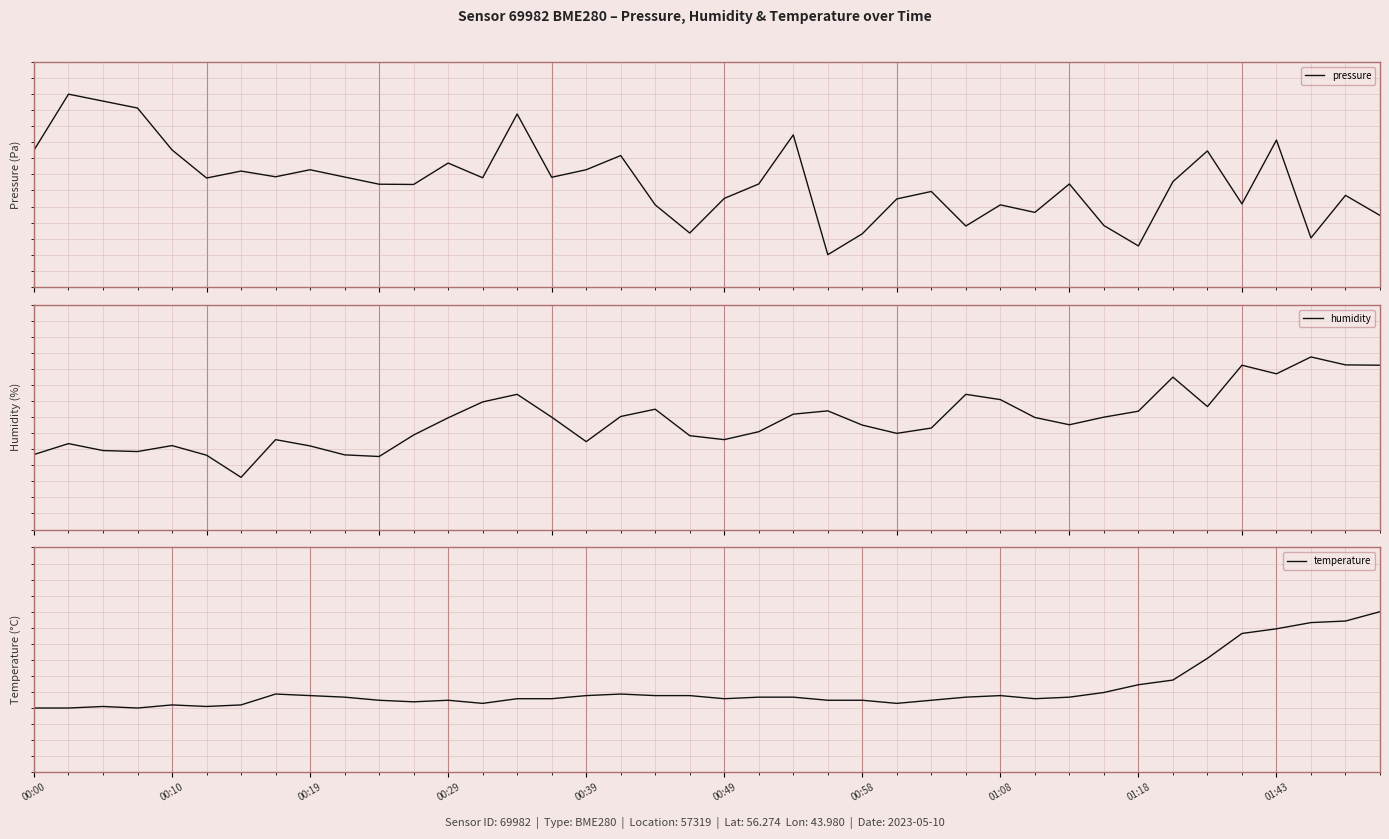

What is the difference between the maximum and second lowest values in the temperature series?

1.2